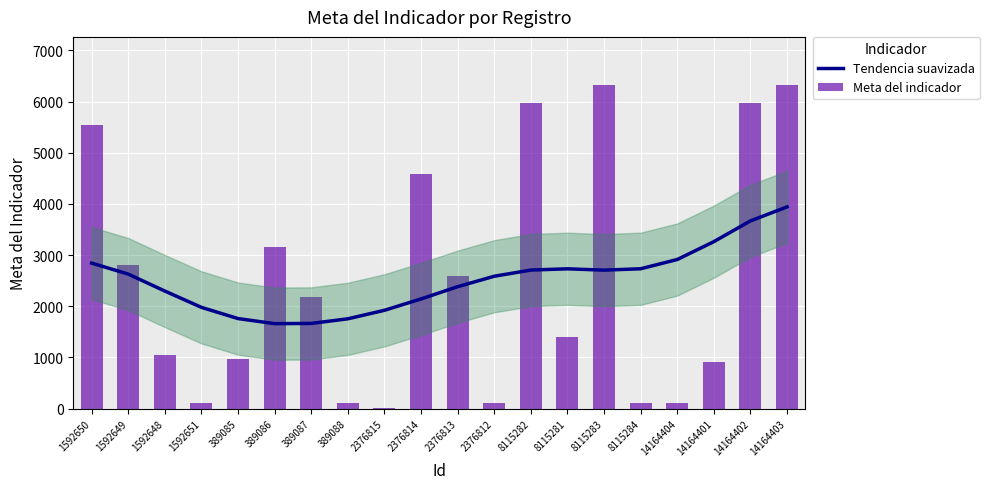

What is the label of the 15th bar from the left?

8115283